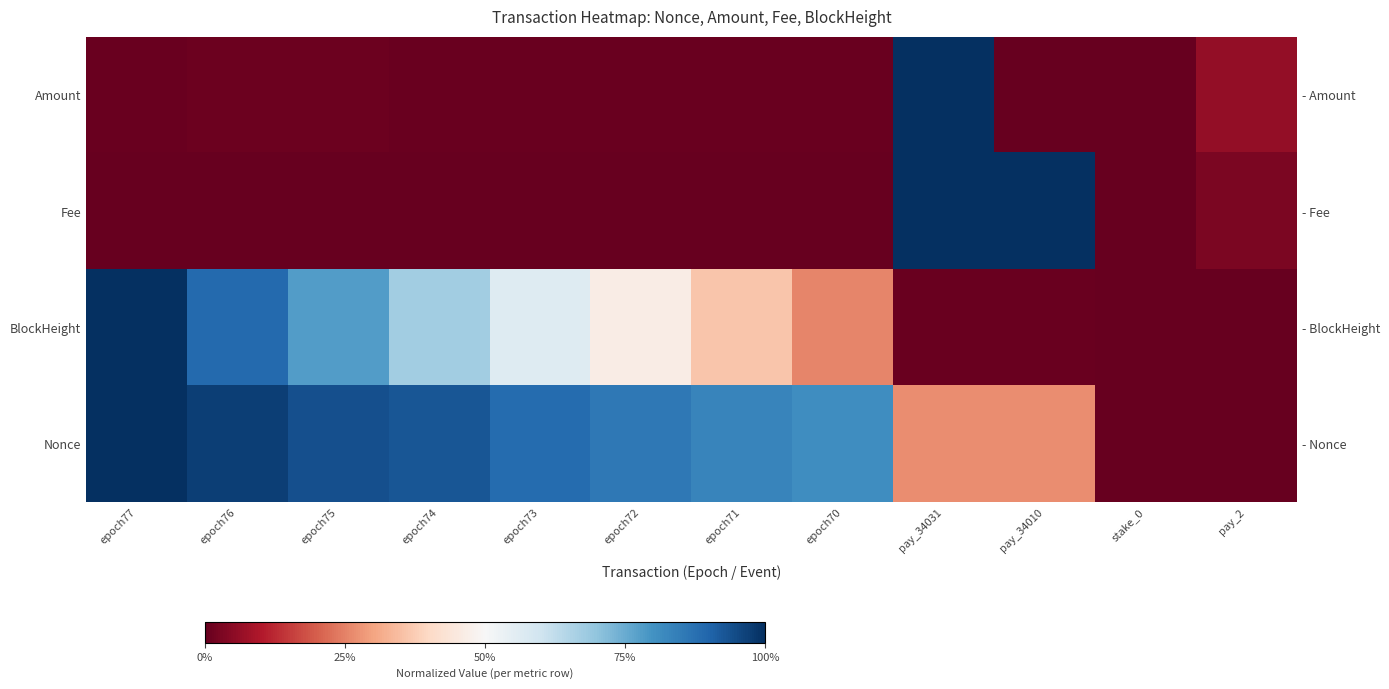

What is the difference between the highest and lowest values at epoch75?

0.9